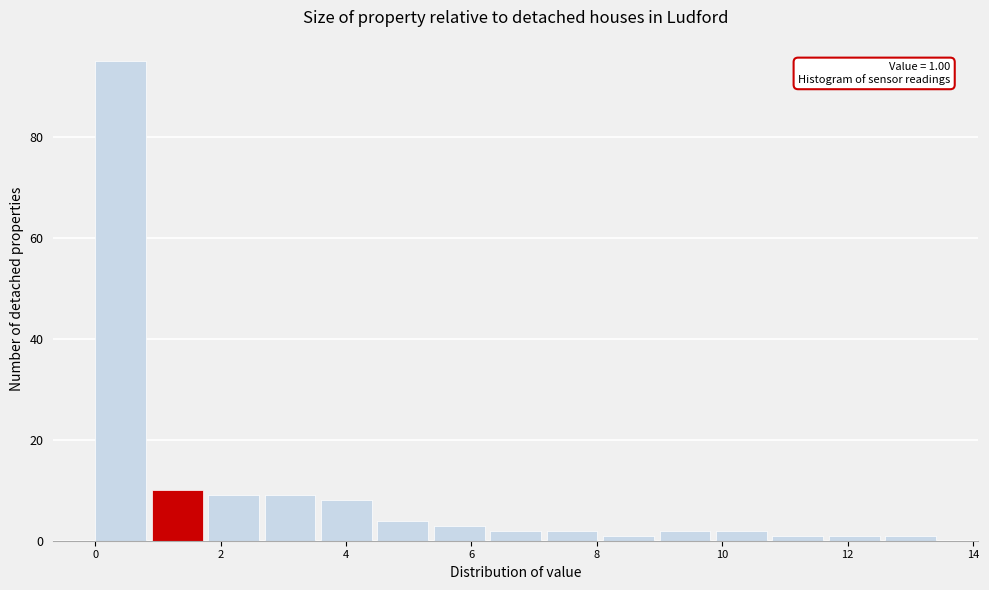

Which range on the x-axis has the tallest bar?

0.0 to 0.9